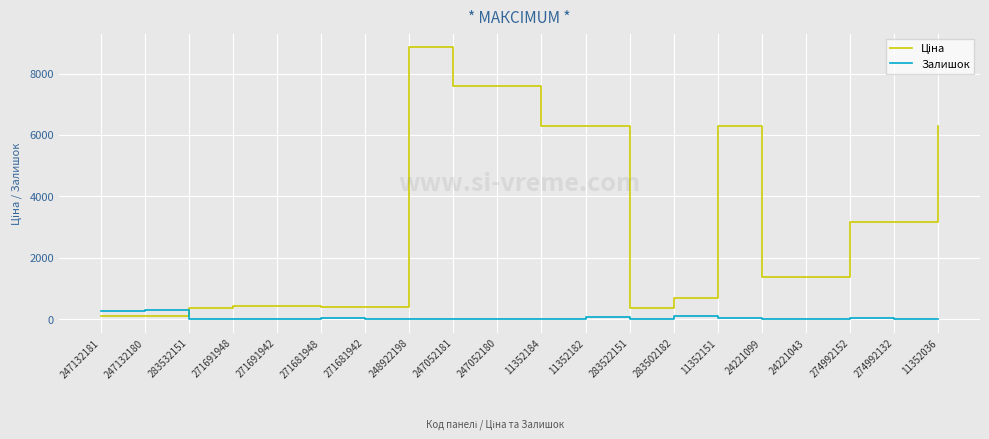

At which category is the sum across all series the highest?

248922198